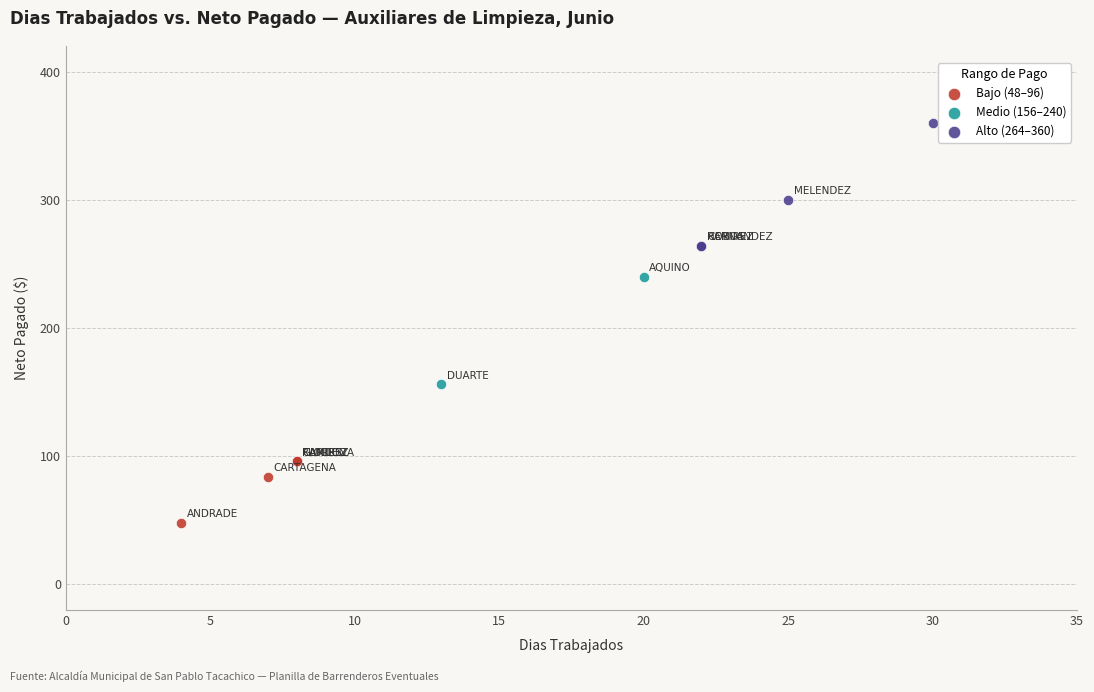

What are all the series names shown in the legend?

Bajo (48–96), Medio (156–240), Alto (264–360)